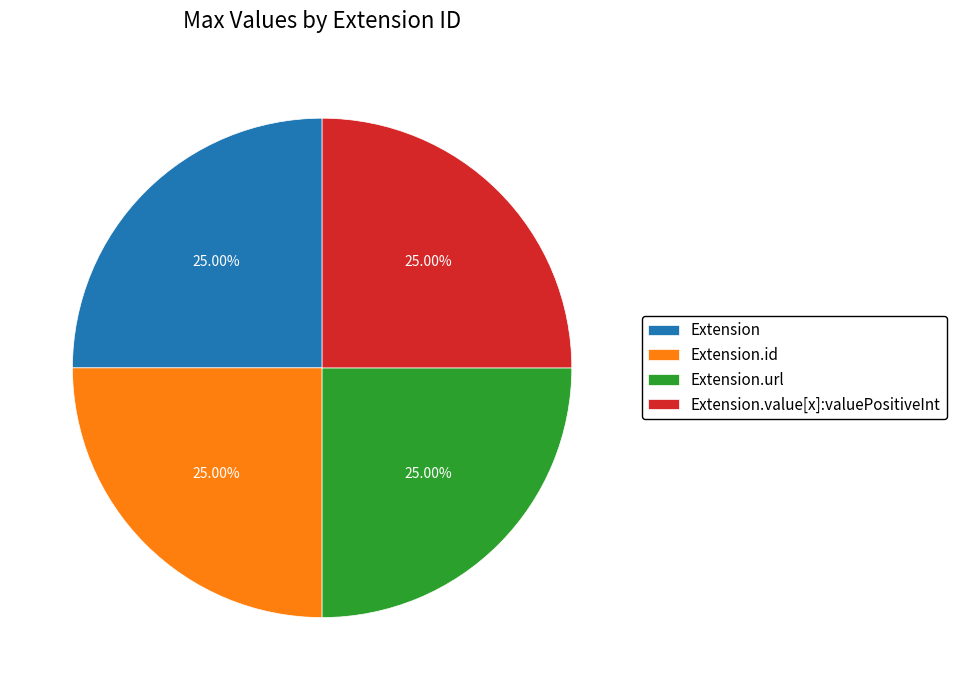

Is Extension.id the majority of the pie?

No